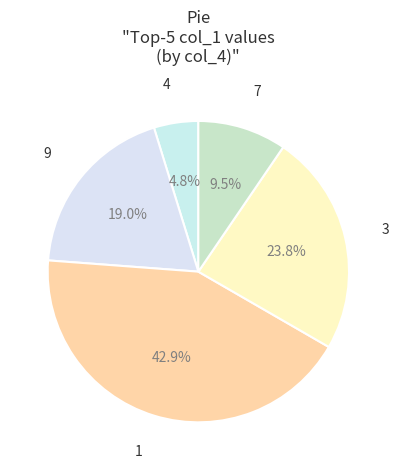

Is there a majority slice in this chart?

No